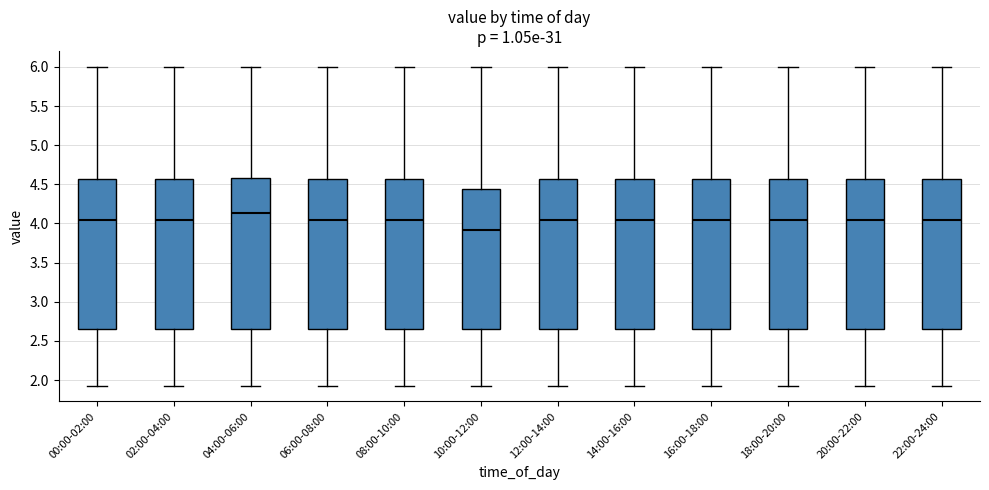

Reading left to right, transcribe this box plot: for each box, give where its median line is, the range the box spans, and where its two whiskers end, as read against the y-axis. The values are not printed on the chart, so give them approximately, as read against the axis.

00:00-02:00: median 4.05, box 2.65 to 4.55, whiskers 1.95 to 6.00
02:00-04:00: median 4.05, box 2.65 to 4.55, whiskers 1.95 to 6.00
04:00-06:00: median 4.15, box 2.65 to 4.60, whiskers 1.95 to 6.00
06:00-08:00: median 4.05, box 2.65 to 4.55, whiskers 1.95 to 6.00
08:00-10:00: median 4.05, box 2.65 to 4.55, whiskers 1.95 to 6.00
10:00-12:00: median 3.90, box 2.65 to 4.45, whiskers 1.95 to 6.00
12:00-14:00: median 4.05, box 2.65 to 4.55, whiskers 1.95 to 6.00
14:00-16:00: median 4.05, box 2.65 to 4.55, whiskers 1.95 to 6.00
16:00-18:00: median 4.05, box 2.65 to 4.55, whiskers 1.95 to 6.00
18:00-20:00: median 4.05, box 2.65 to 4.55, whiskers 1.95 to 6.00
20:00-22:00: median 4.05, box 2.65 to 4.55, whiskers 1.95 to 6.00
22:00-24:00: median 4.05, box 2.65 to 4.55, whiskers 1.95 to 6.00